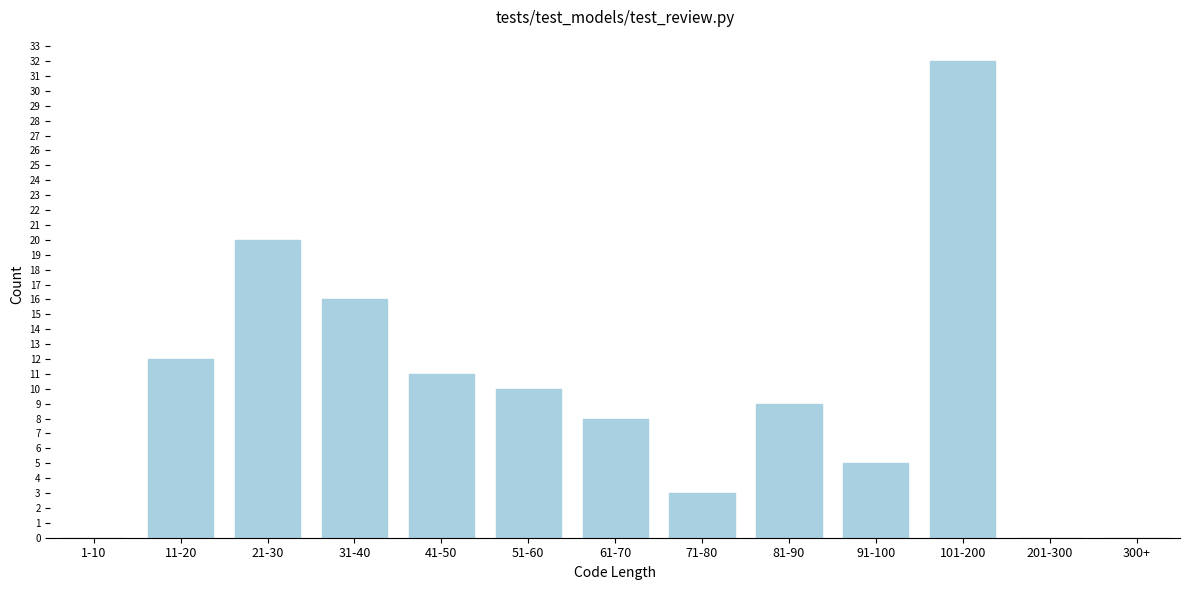

Reading right to left, transcribe all the data shown in this chart.

300+=0	201-300=0	101-200=32	91-100=5	81-90=9	71-80=3	61-70=8	51-60=10	41-50=11	31-40=16	21-30=20	11-20=12	1-10=0